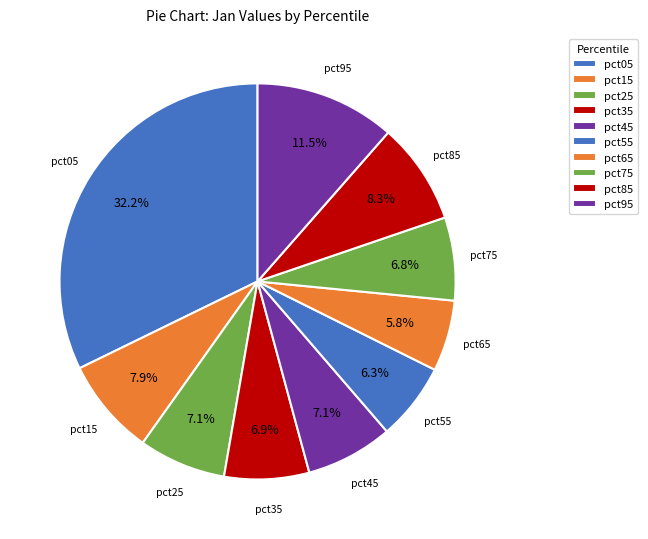

Is it true that pct15 is 17% of the pie?

False